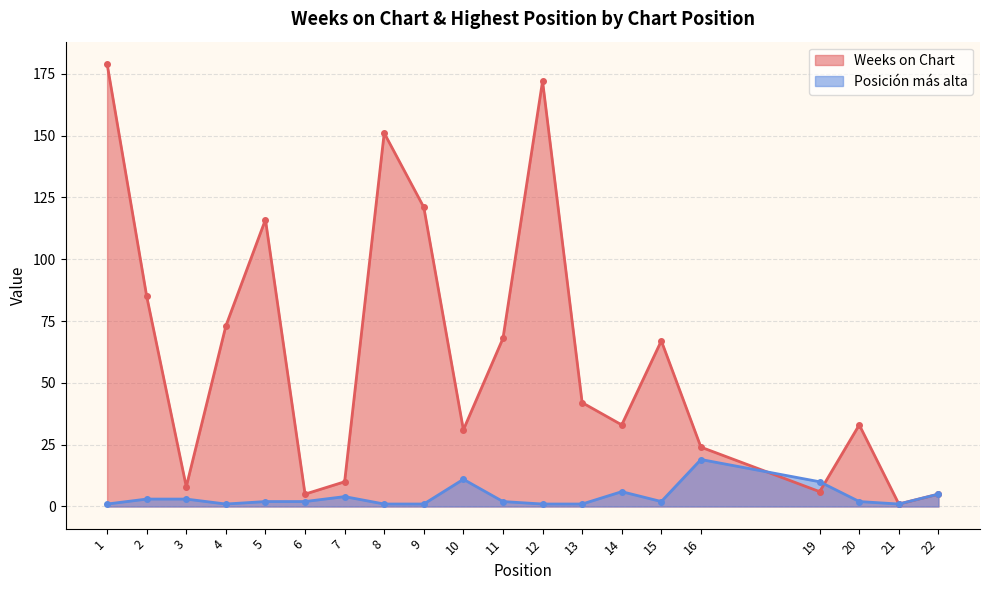

Which has a higher value, 3 or 10?

10